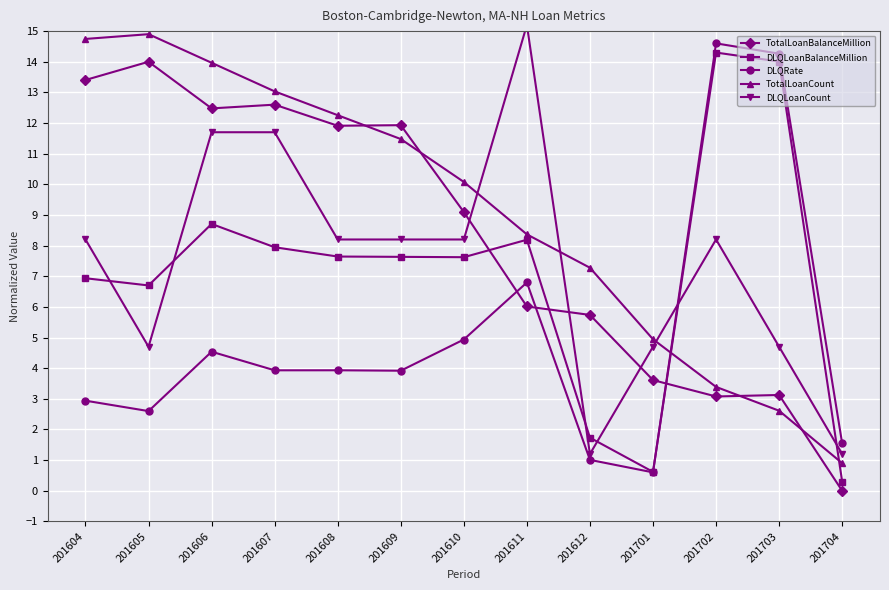

Which category has the lowest value in the TotalLoanCount series?

201704